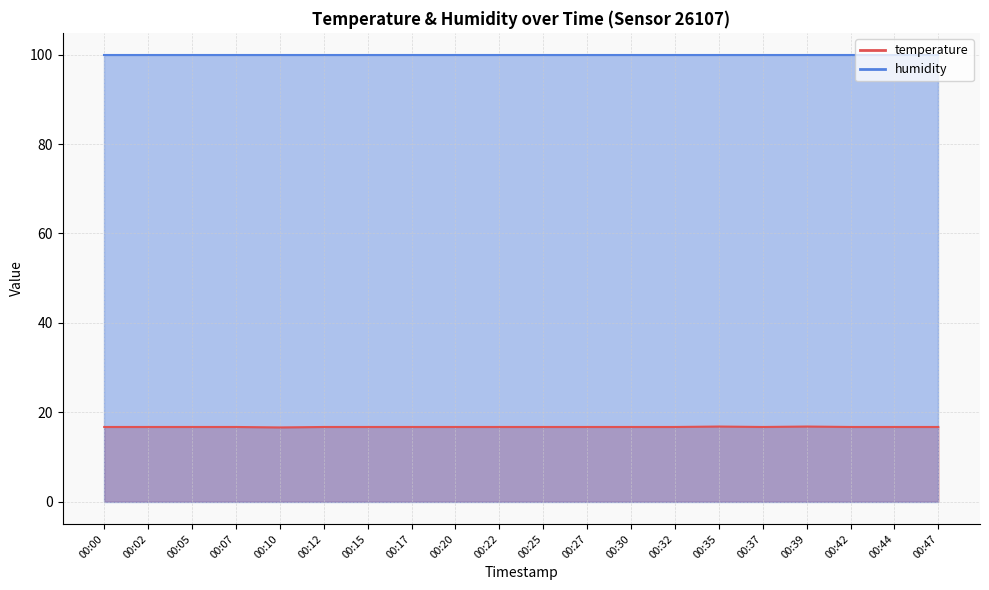

Between 00:25 and 00:42, which is larger?

00:25